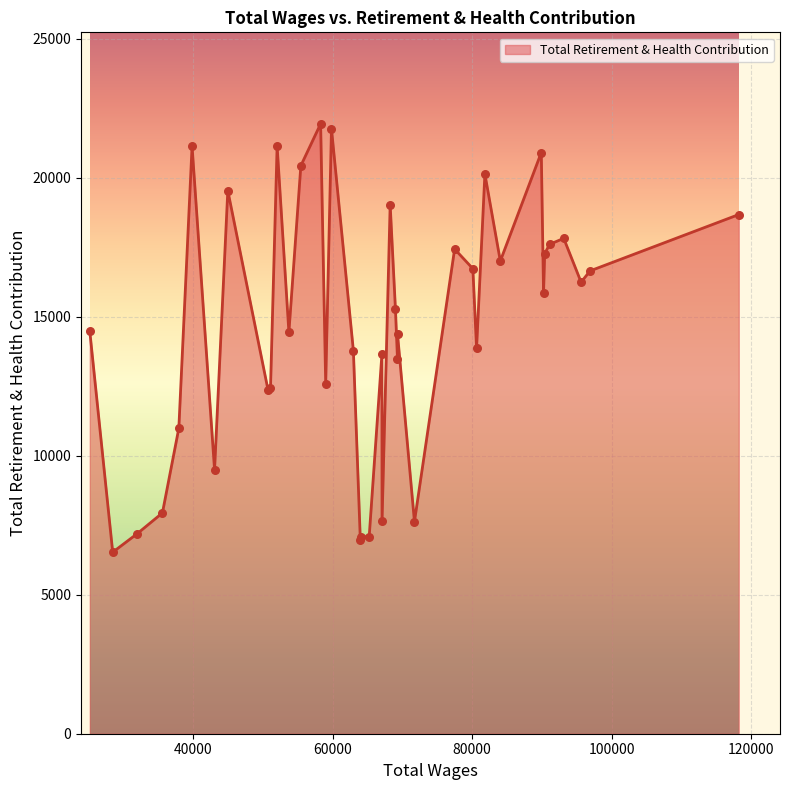

What is the greatest value displayed?

21942